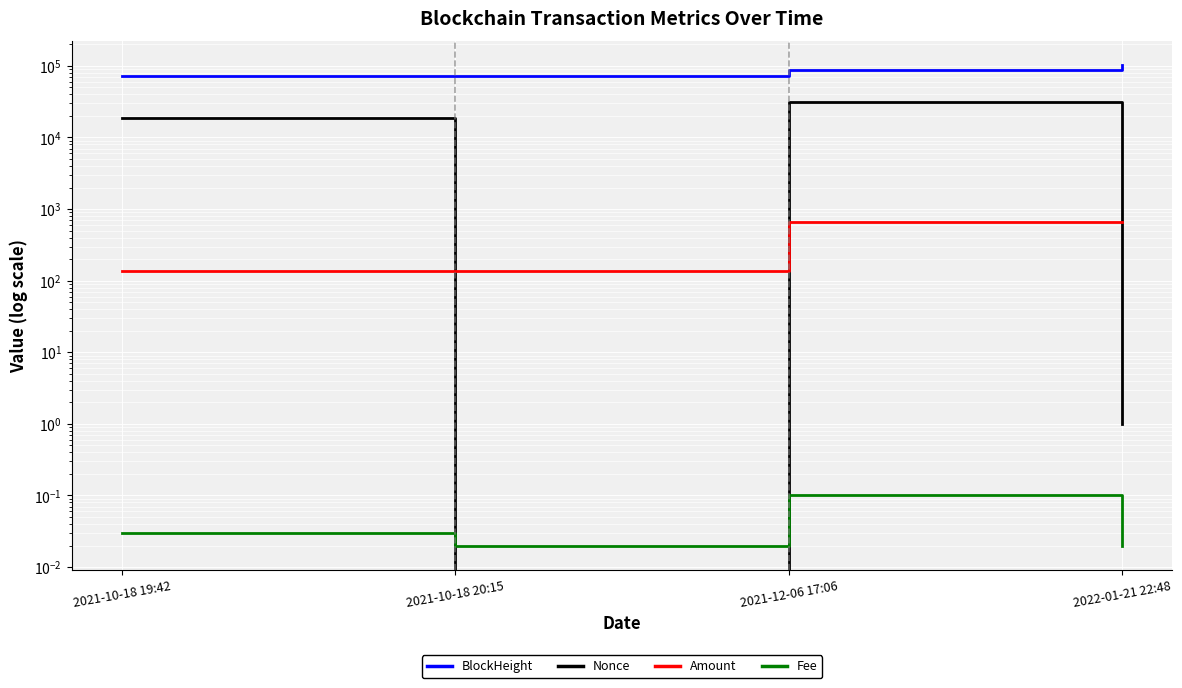

True or false: BlockHeight and Amount cross at least once.

False